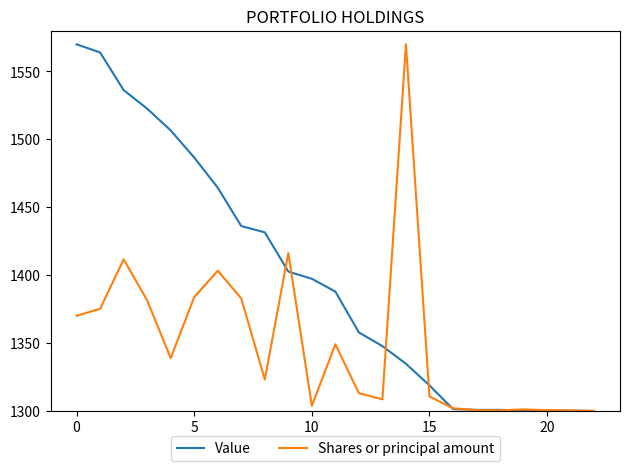

What is the difference between the maximum and minimum values in the Value series?

270.0